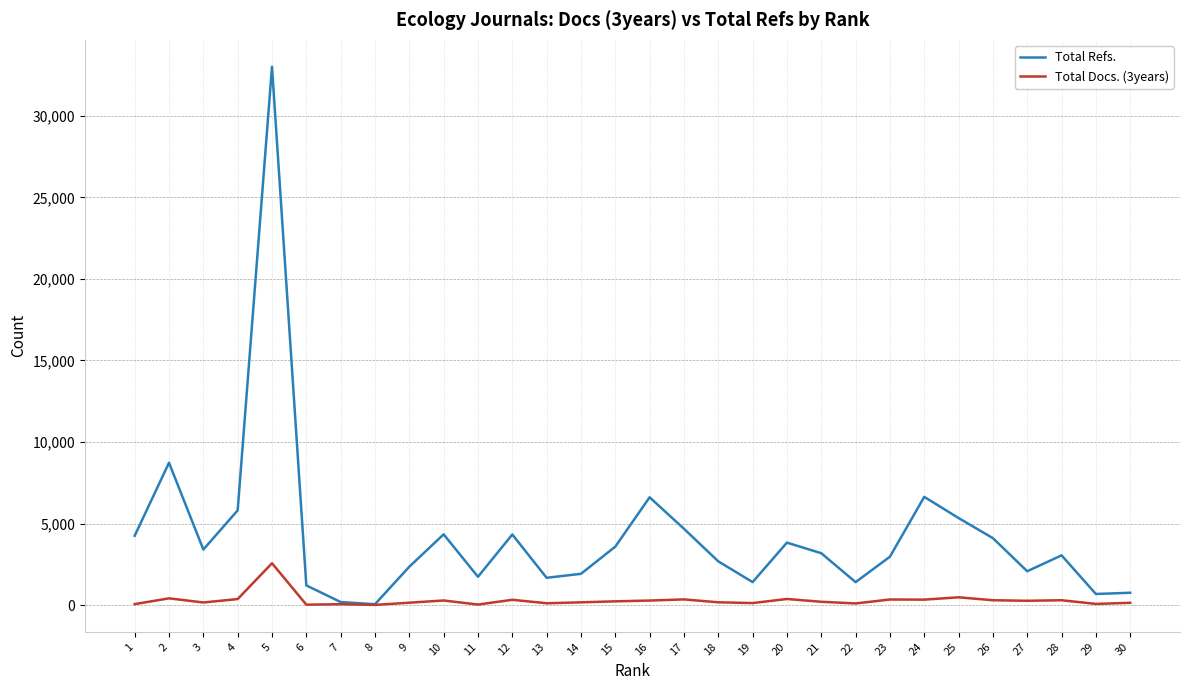

The value of Total Refs. at 15 is 2176. True or false?

False